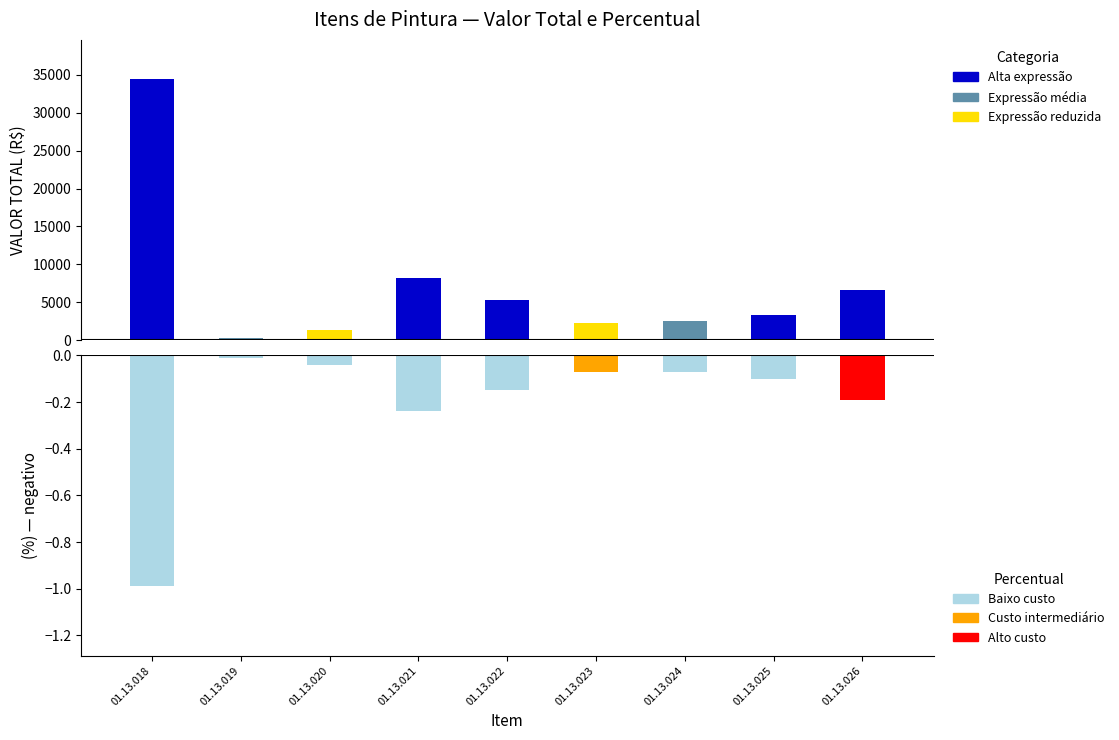

List the series in order of their peak value, highest first.

VALOR TOTAL, (%)